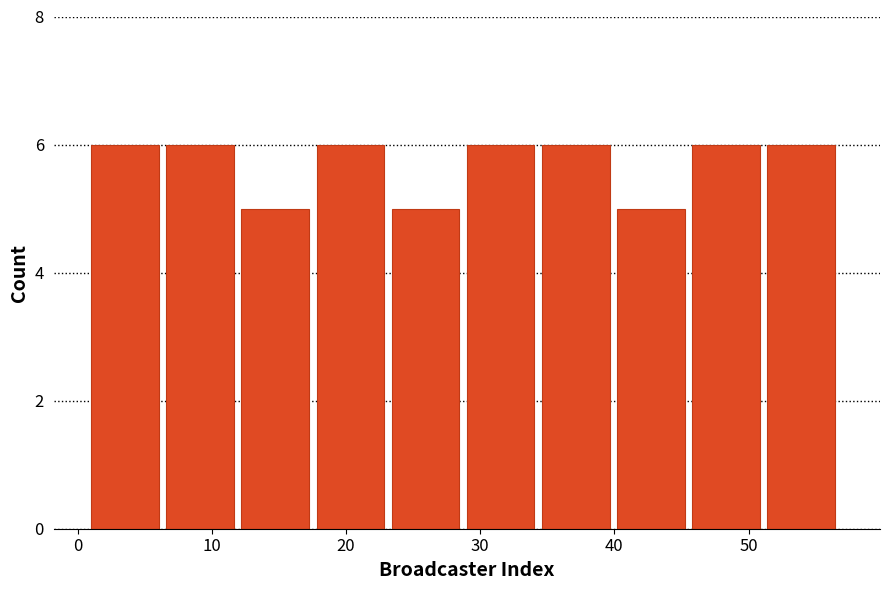

Reading left to right, list every bar in this chart as the range it spans on the x-axis followed by its height. Neither the bar edges nor the heights are printed on the chart, so give them approximately, as read against the axes.

1.0 to 6.6: 6
6.6 to 12.2: 6
12.2 to 17.8: 5
17.8 to 23.4: 6
23.4 to 29.0: 5
29.0 to 34.6: 6
34.6 to 40.2: 6
40.2 to 45.8: 5
45.8 to 51.4: 6
51.4 to 57.0: 6